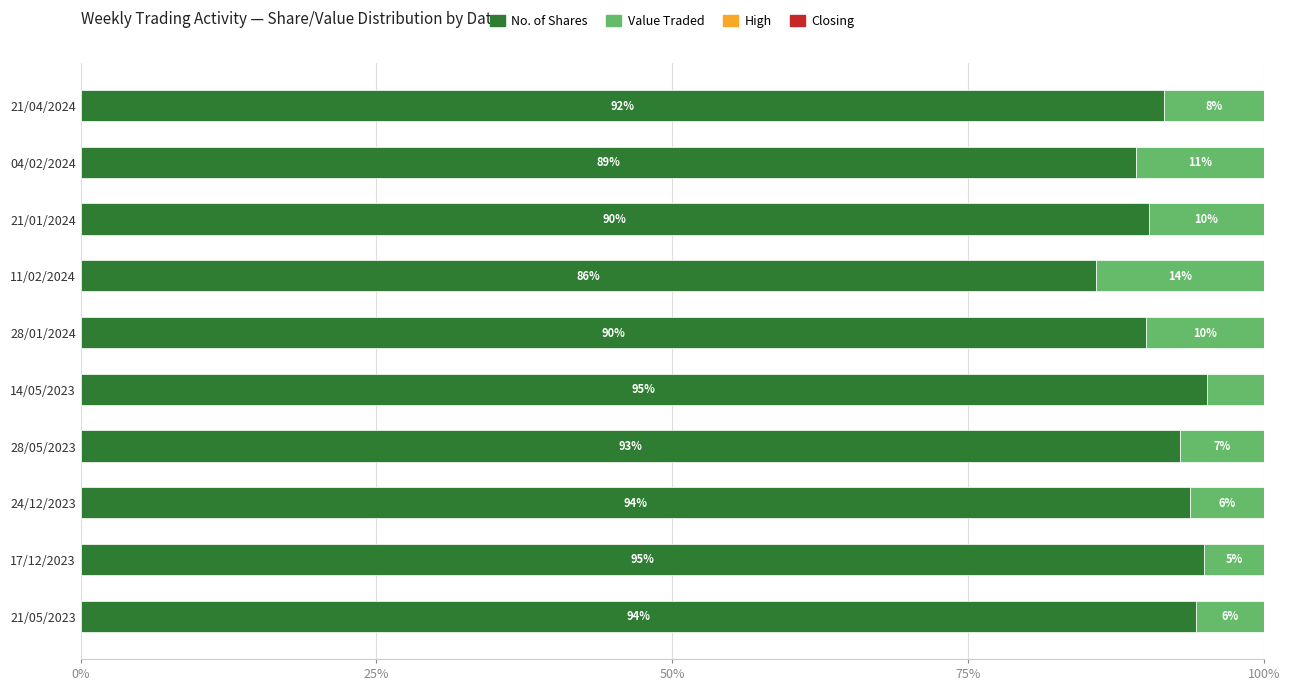

What is the maximum value for No. of Shares?

95.2